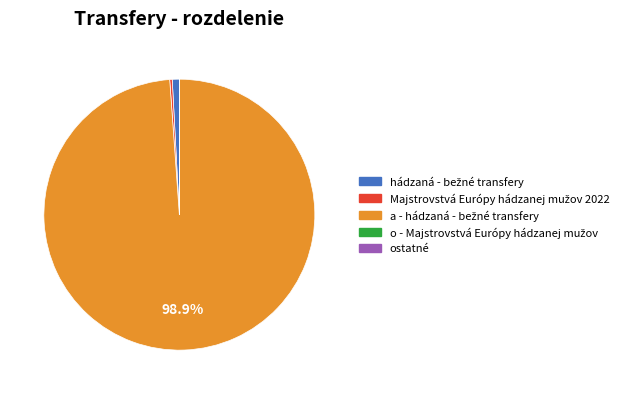

Is there a majority slice in this chart?

Yes